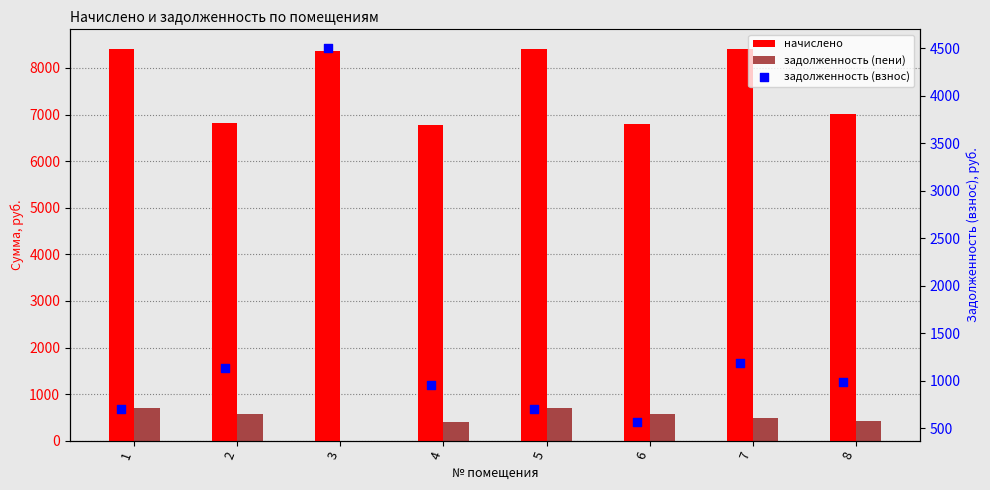

At which category is the sum across all series the highest?

3